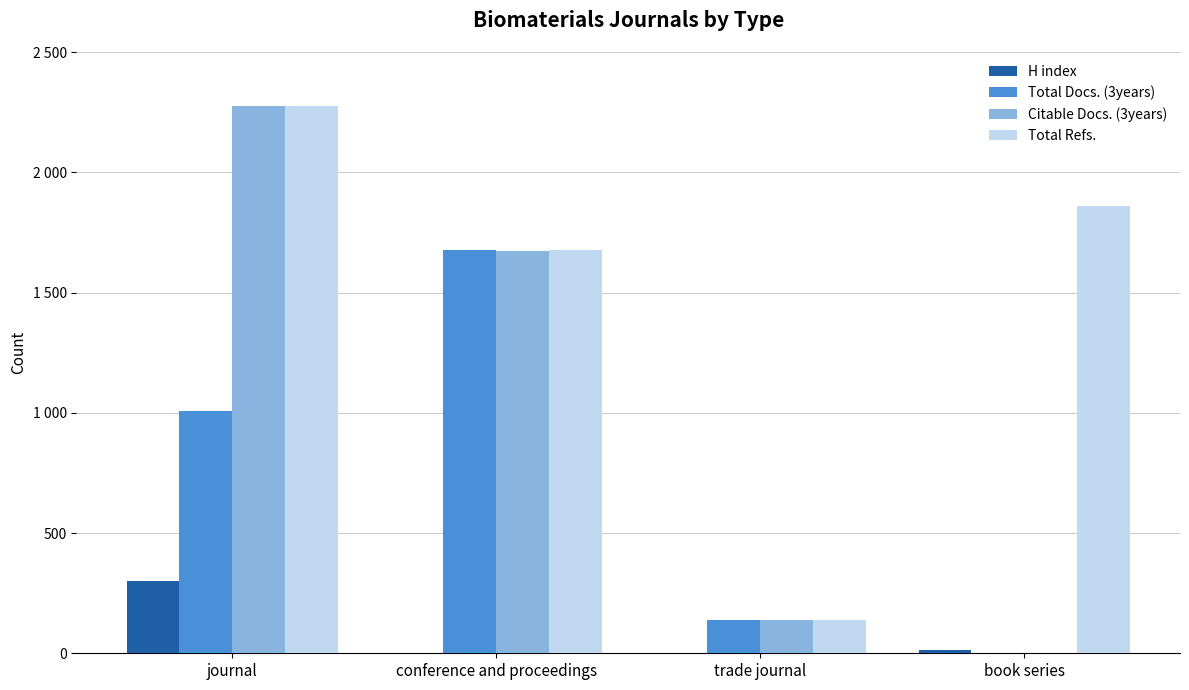

Rank the categories by H index value from highest to lowest.

journal, book series, conference and proceedings, trade journal